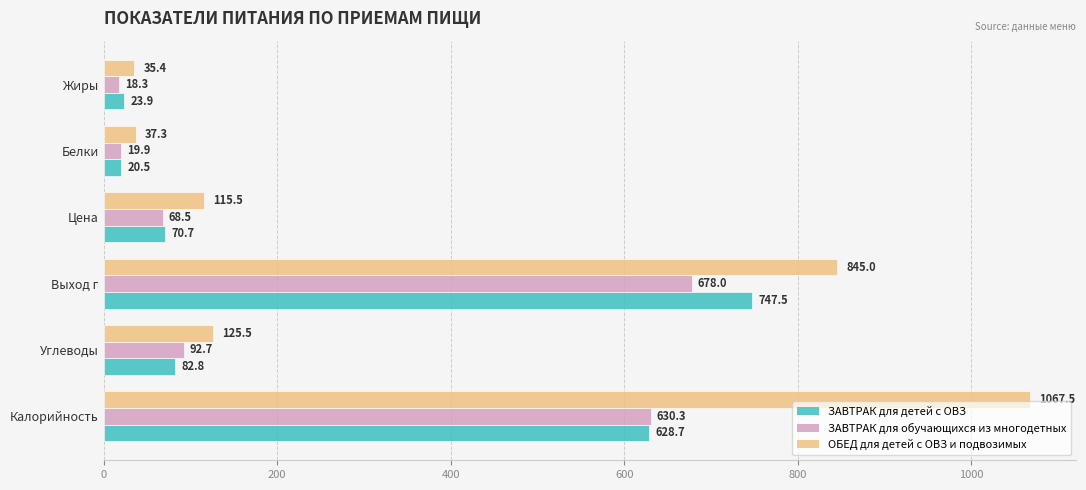

Which series changed the most between Калорийность and Углеводы?

ОБЕД для детей с ОВЗ и подвозимых